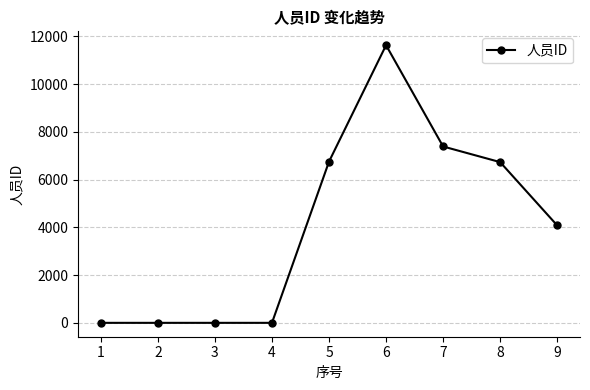

Is it true that the value at 2 is 0?

True